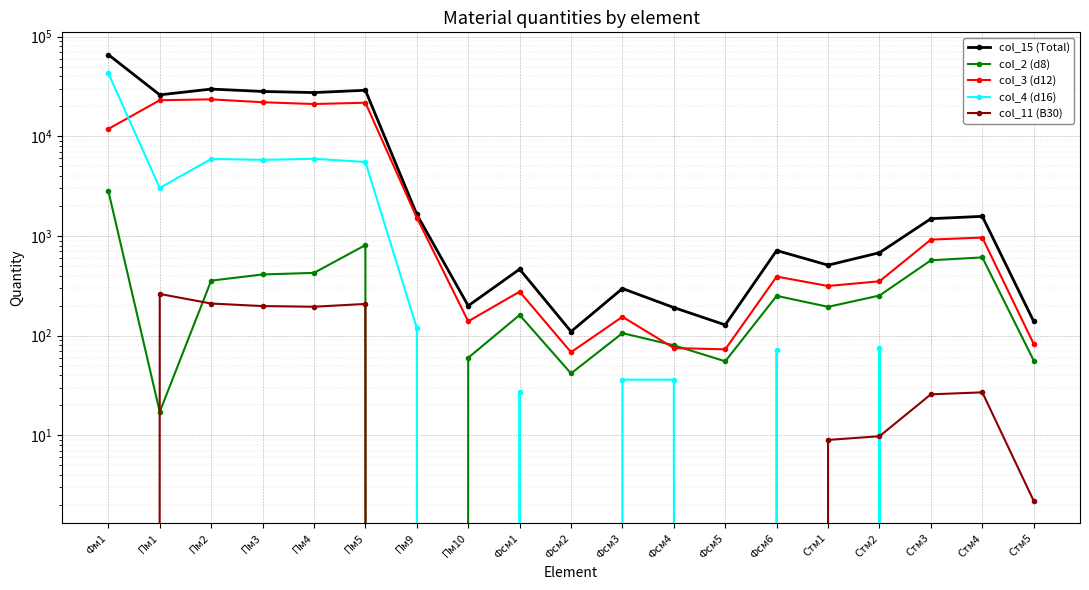

What is the label of the 15th point from the right?

Пм4